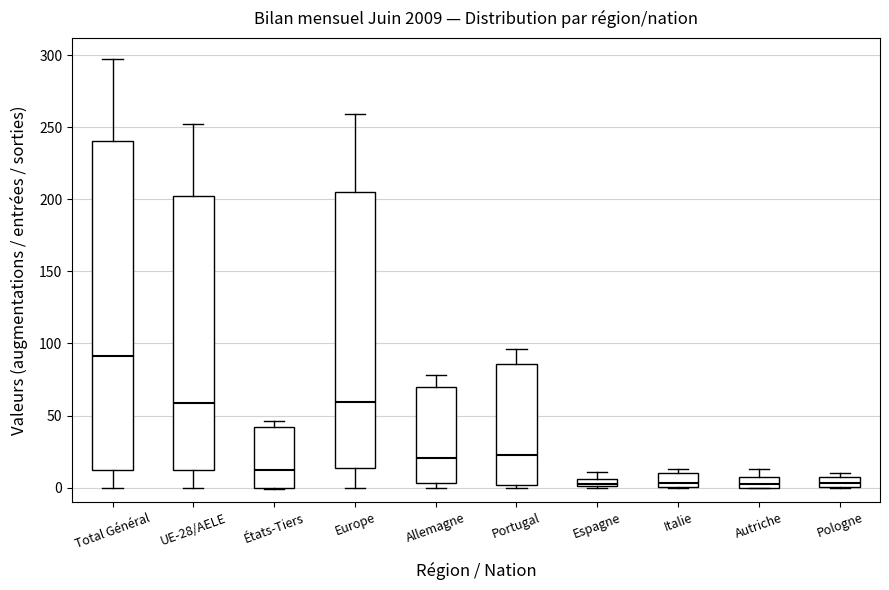

Where is the upper edge of the box for Italie on the y-axis? The values are not printed on the chart, so give them approximately, as read against the axis.

10